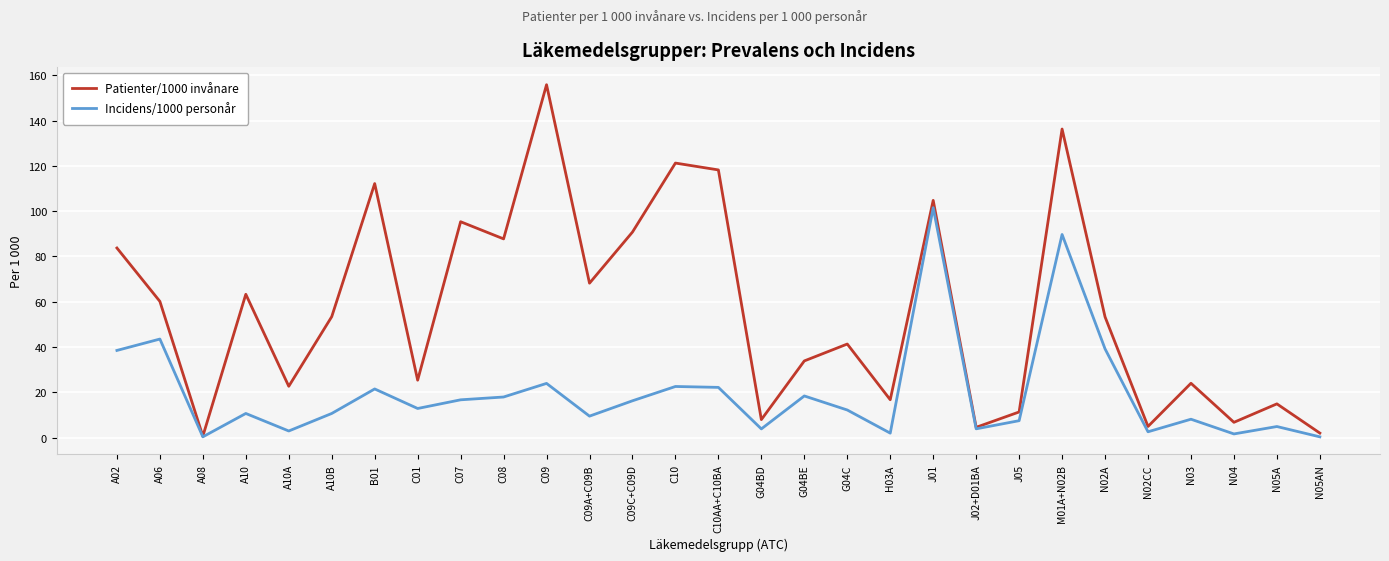

What is the total value across all series at A10?

74.0